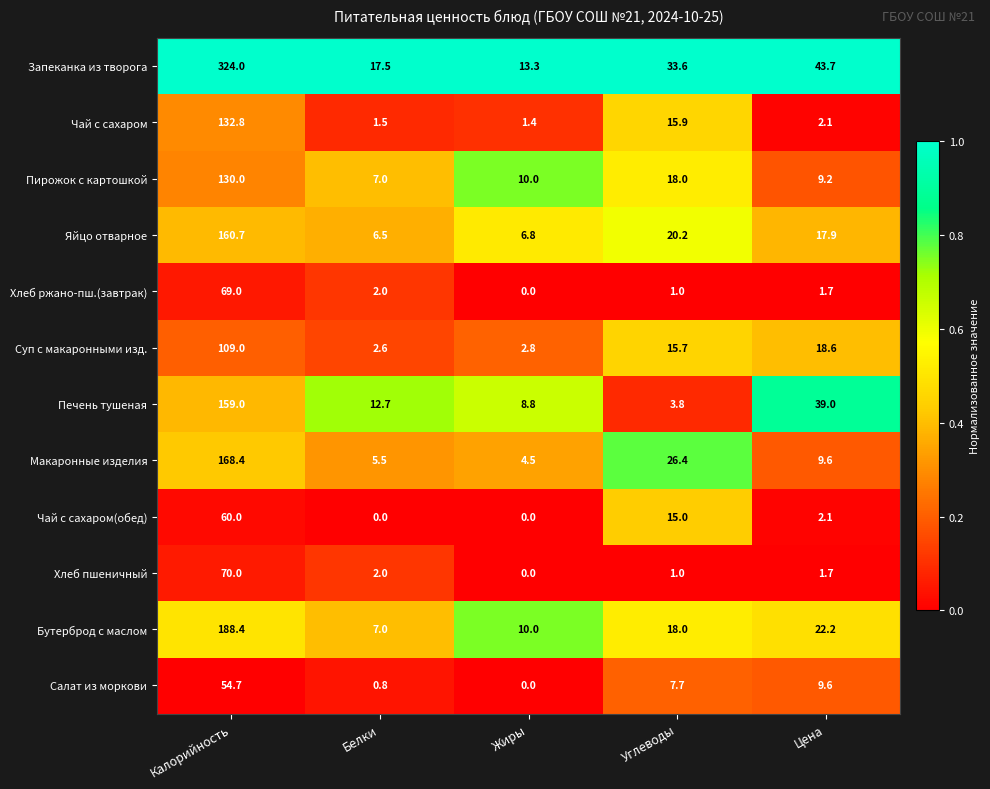

At Калорийность, list the series in order from largest to smallest.

Запеканка из творога, Бутерброд с маслом, Макаронные изделия, Яйцо отварное, Печень тушеная, Чай с сахаром, Пирожок с картошкой, Суп с макаронными изд., Хлеб пшеничный, Хлеб ржано-пш.(завтрак), Чай с сахаром(обед), Салат из моркови